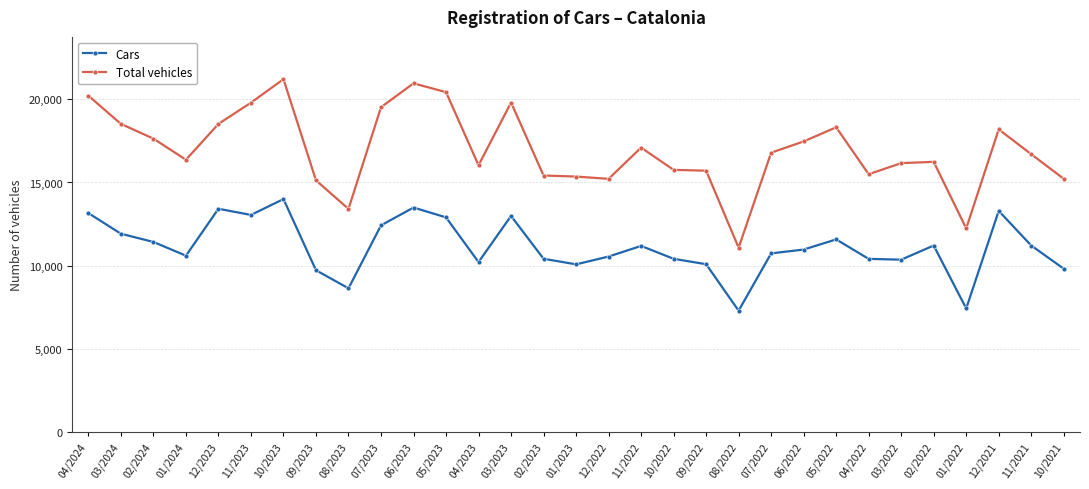

True or false: Total vehicles and Cars cross at least once.

False